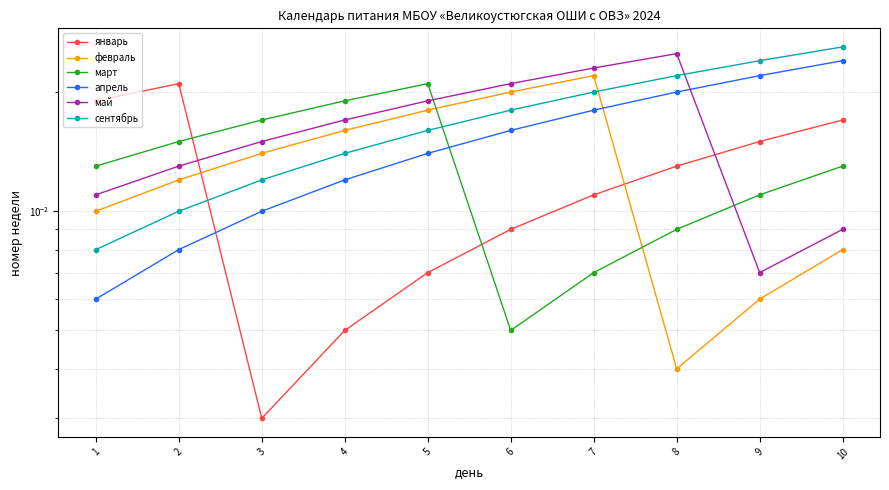

Which series has the largest range (max minus min)?

январь